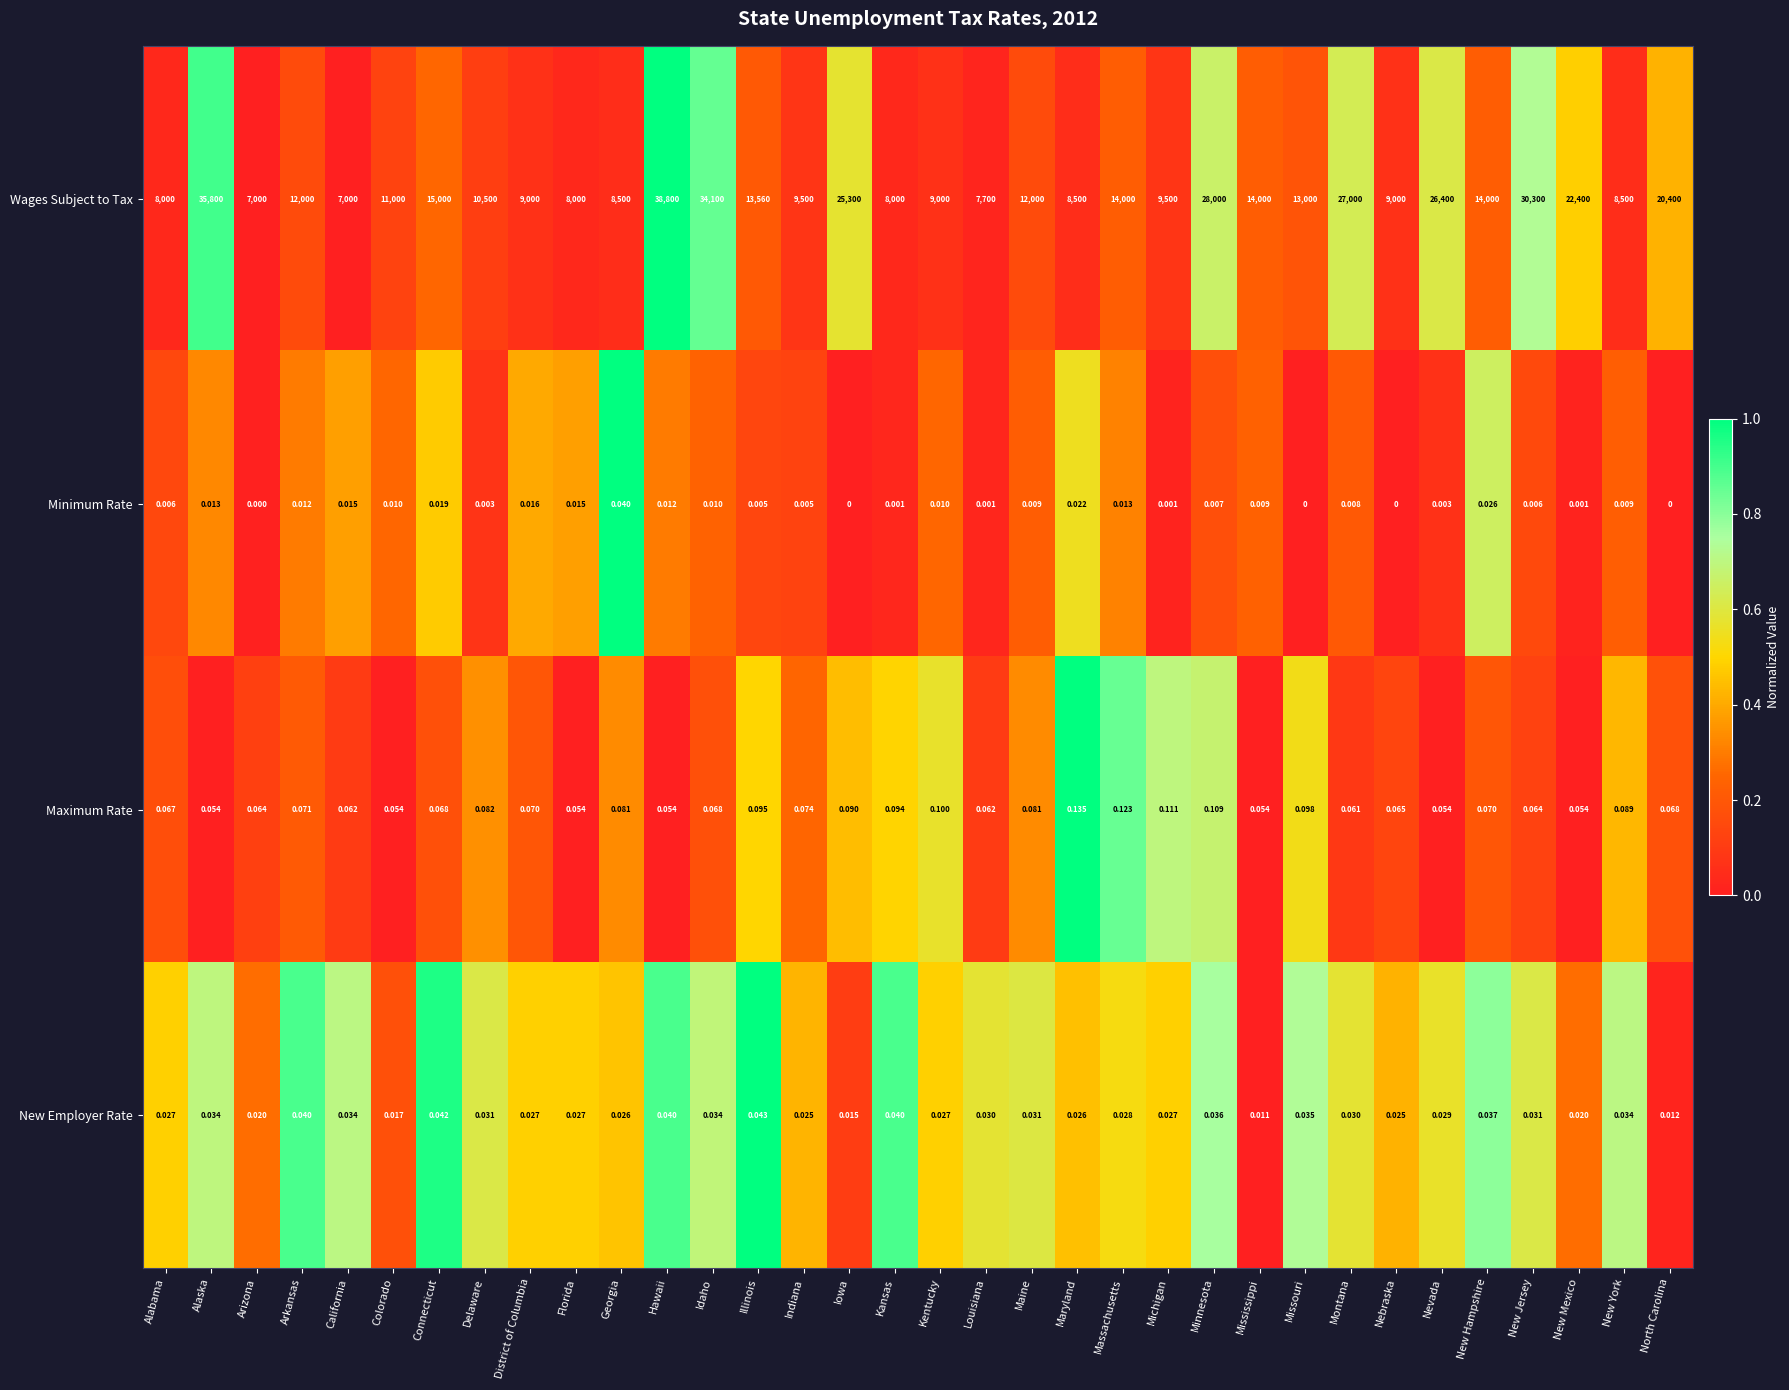

Rank the series by their maximum value, from highest to lowest.

Wages Subject to Tax, Maximum Rate, New Employer Rate, Minimum Rate